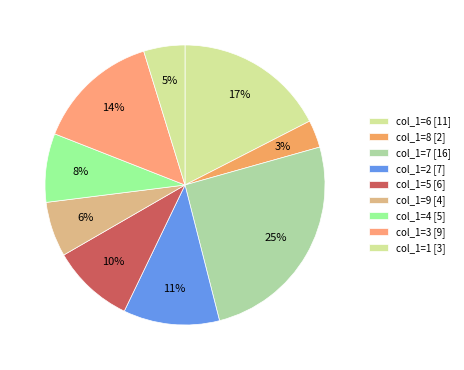

Does any single category account for the majority?

No